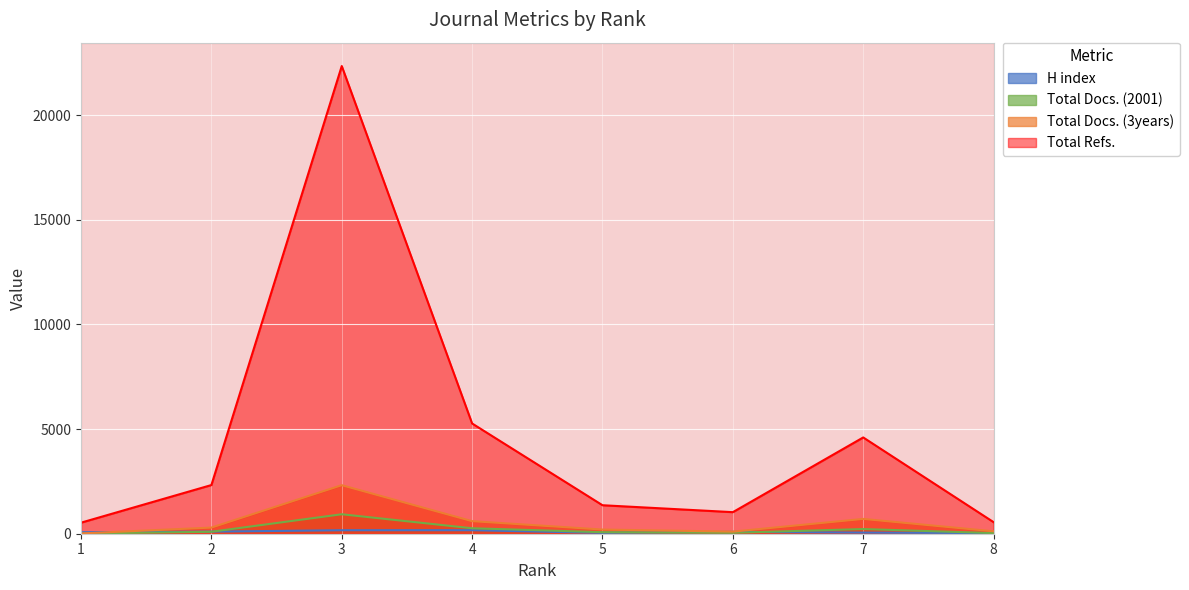

What is the lowest value of the Total Refs. series?

528